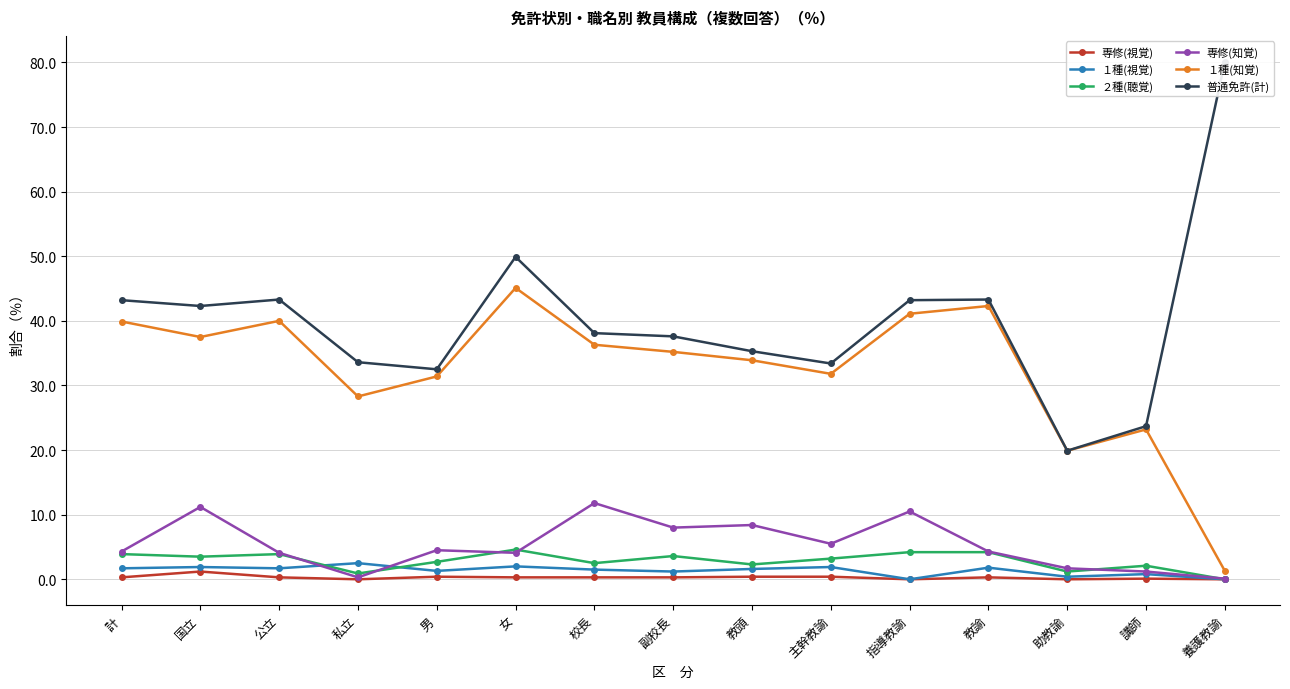

Which label corresponds to the largest value in the chart?

養護教諭